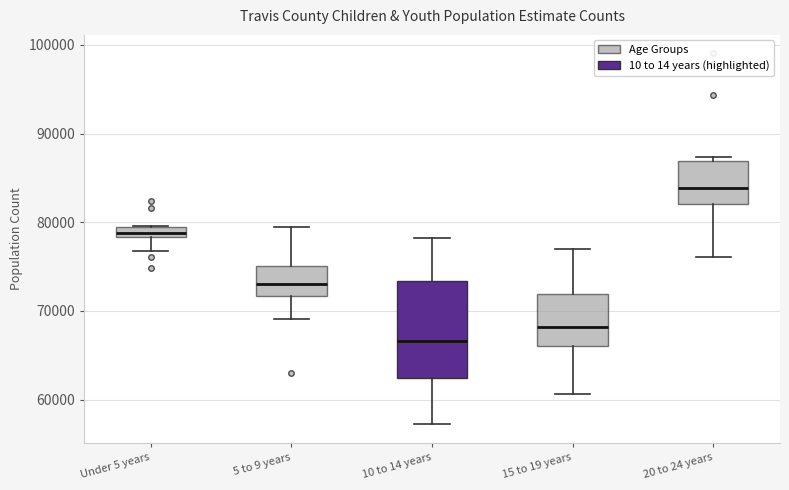

Which box is the tallest, from its lower edge to its upper edge?

10 to 14 years